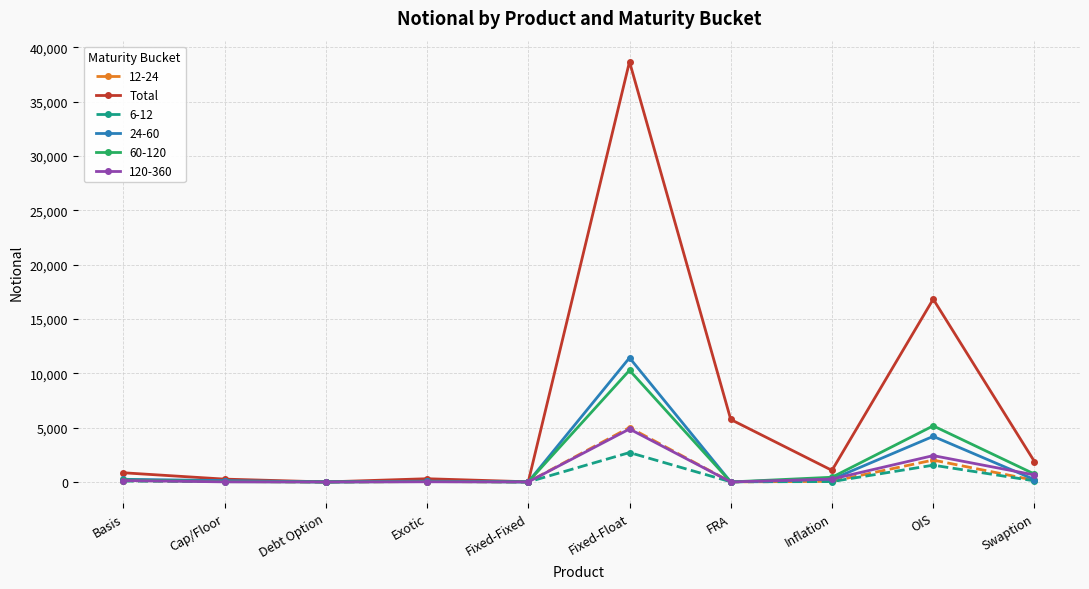

What is the label of the 2nd point from the right?

OIS